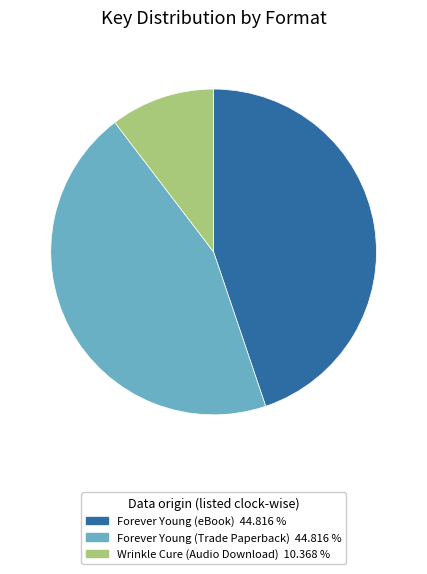

Is there any slice that represents more than half of the pie?

No